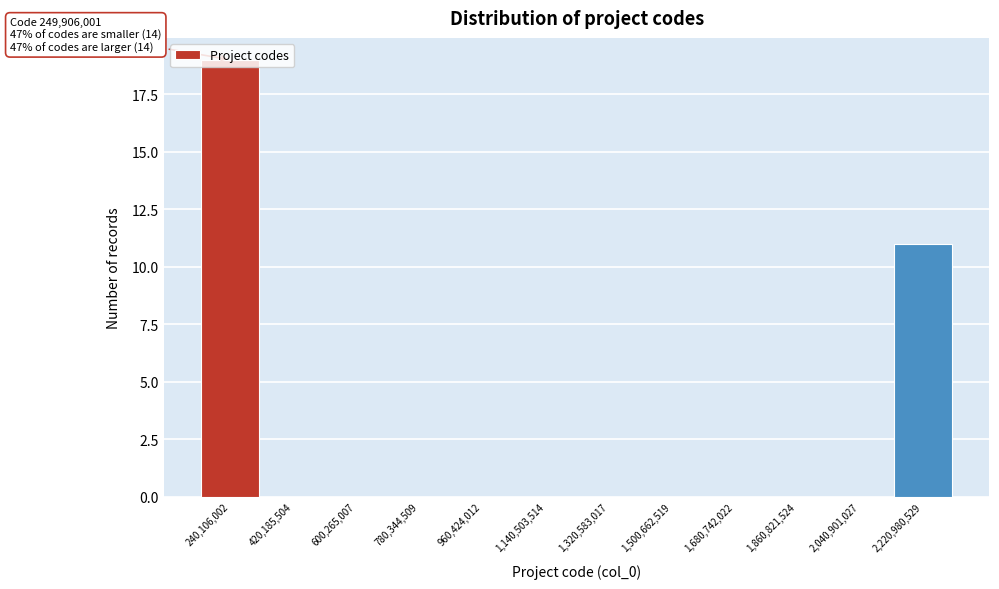

What is the maximum value shown in the chart?

19